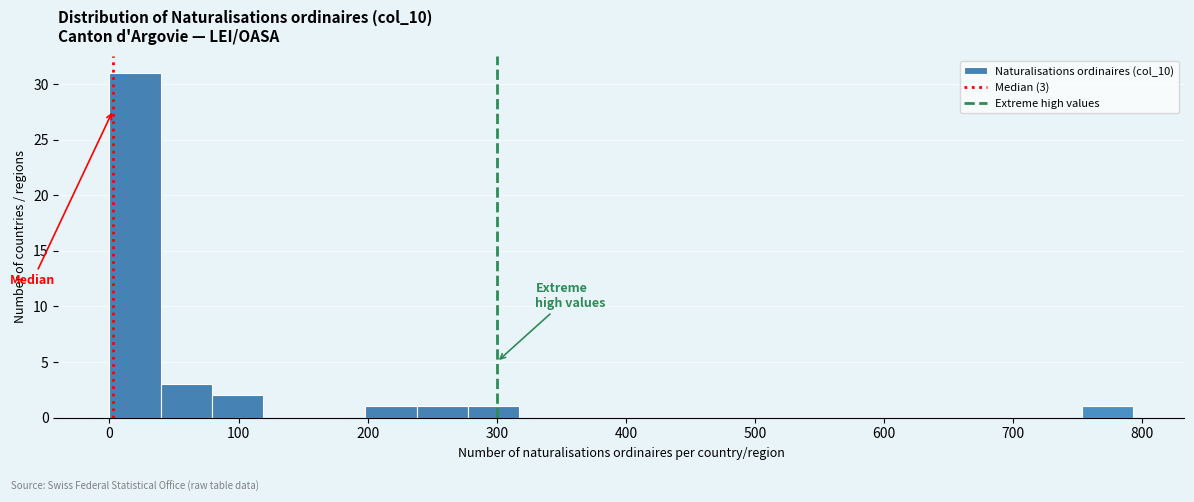

Around what value on the x-axis is the tallest bar? Give the approximate position of its centre, as read against the axis.

20